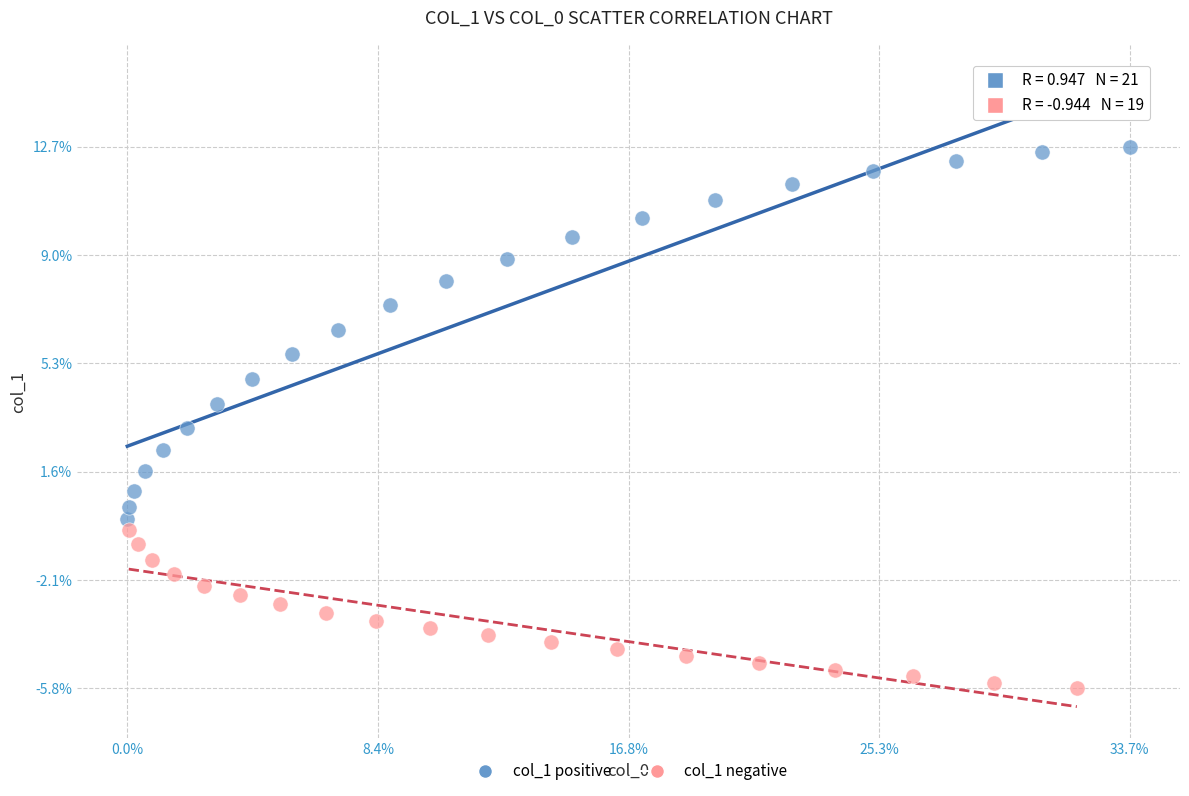

Which series has the widest spread of Y values?

col_1 positive